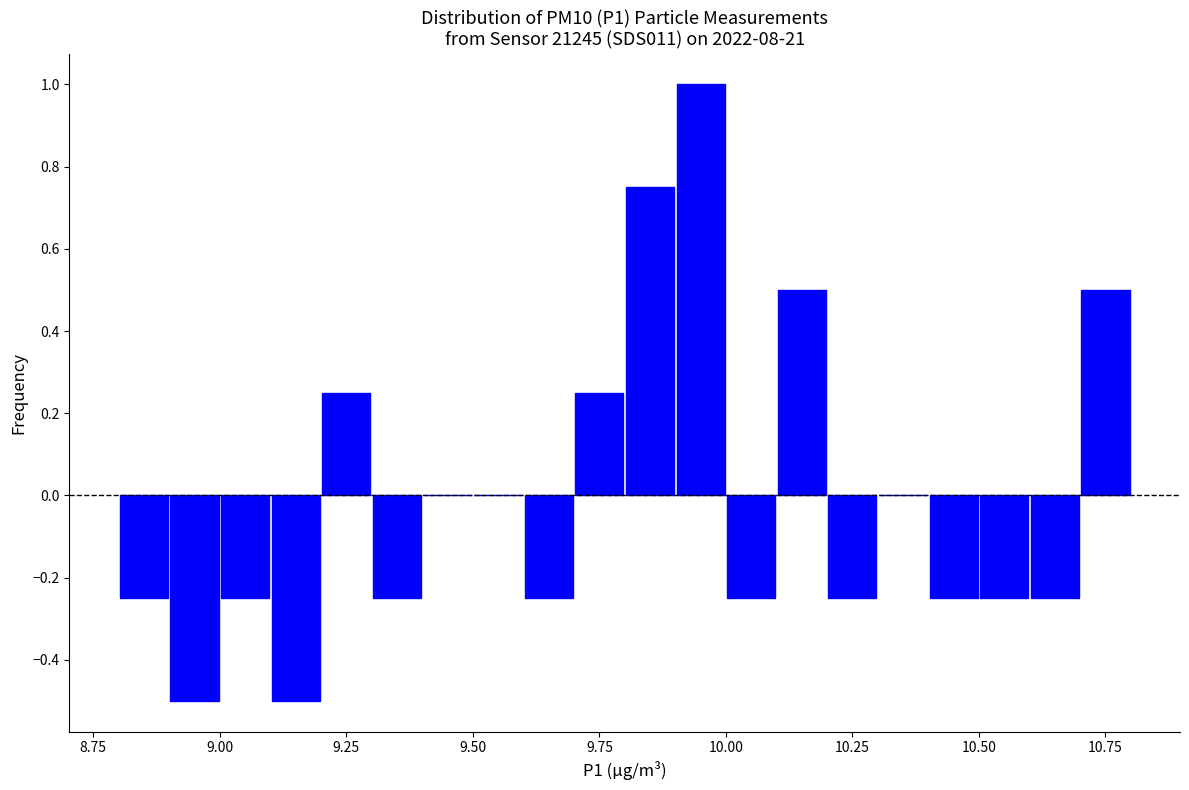

Read against the x-axis, roughly where is the centre of the tallest bar?

9.95